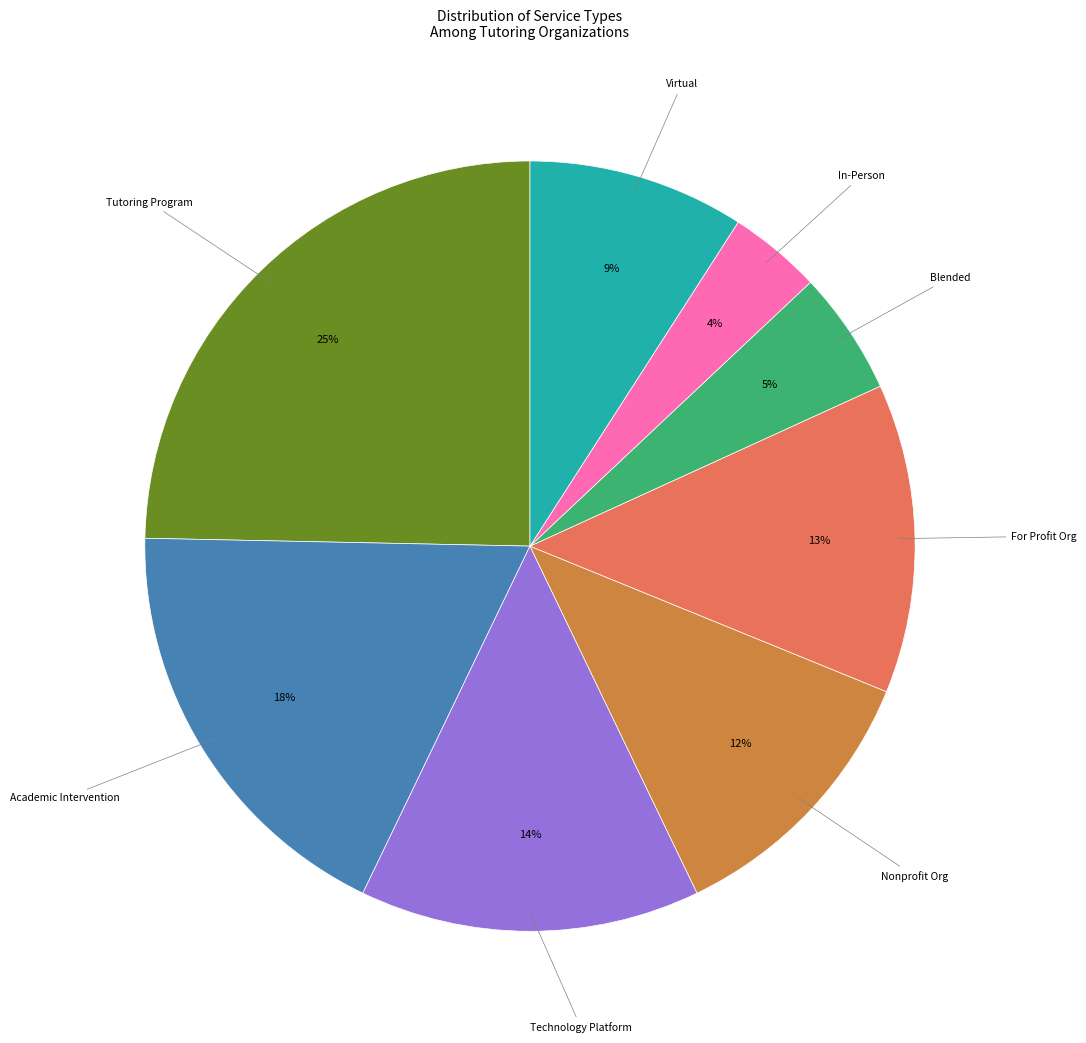

To the nearest percent, what is the difference between the largest and smallest slice percentages?

21%